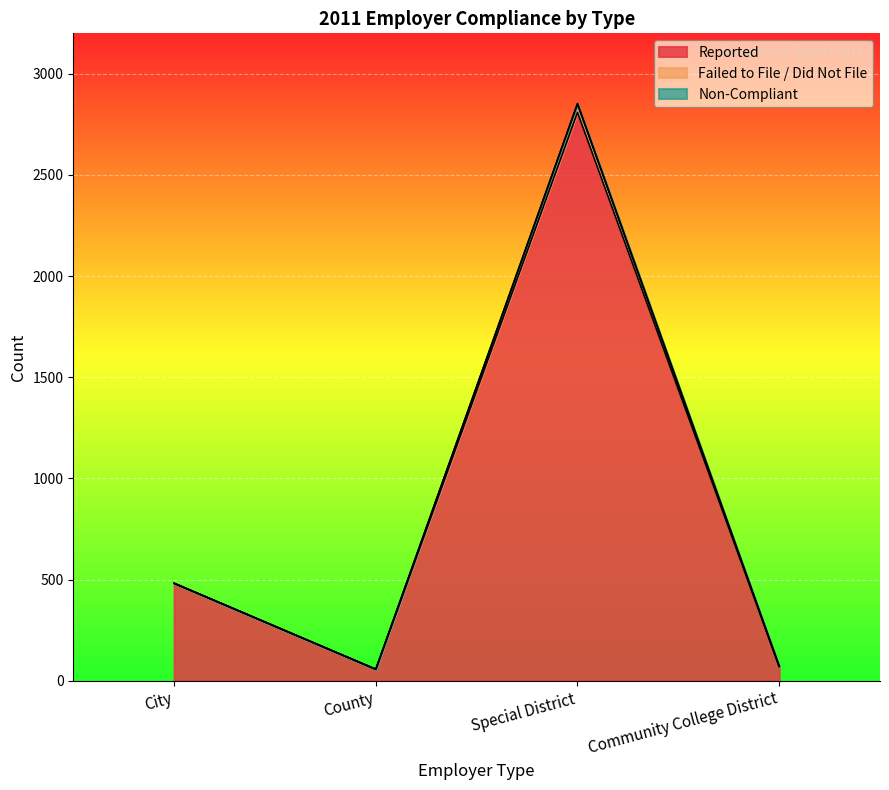

What are all the series names shown in the legend?

Reported, Failed to File / Did Not File, Non-Compliant